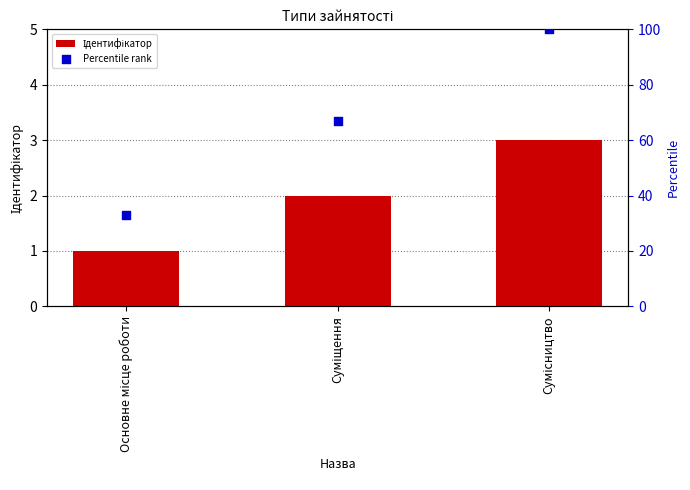

Which series reaches the maximum Y coordinate?

Percentile rank